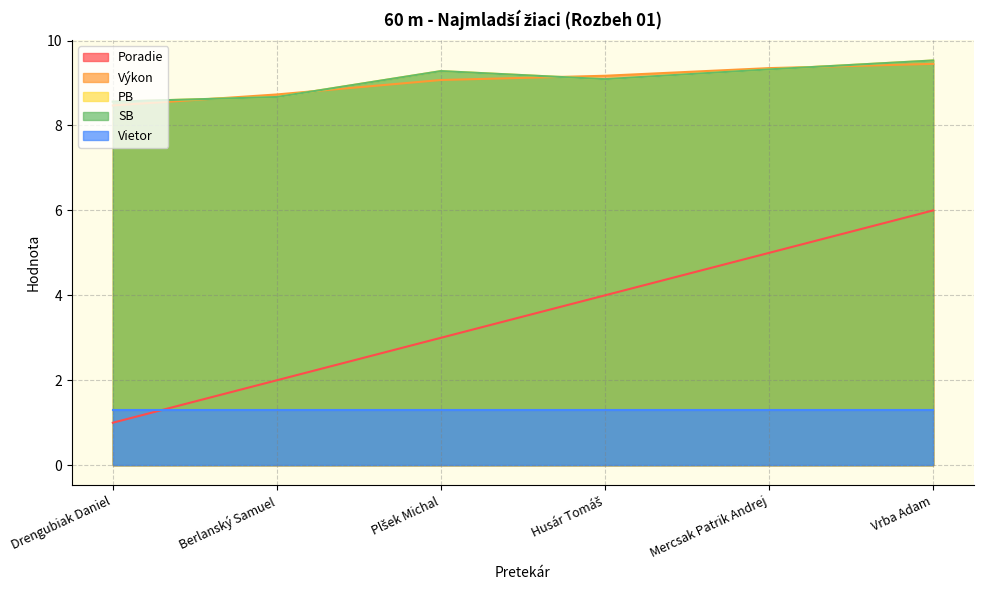

True or false: Poradie and PB intersect in this chart.

False